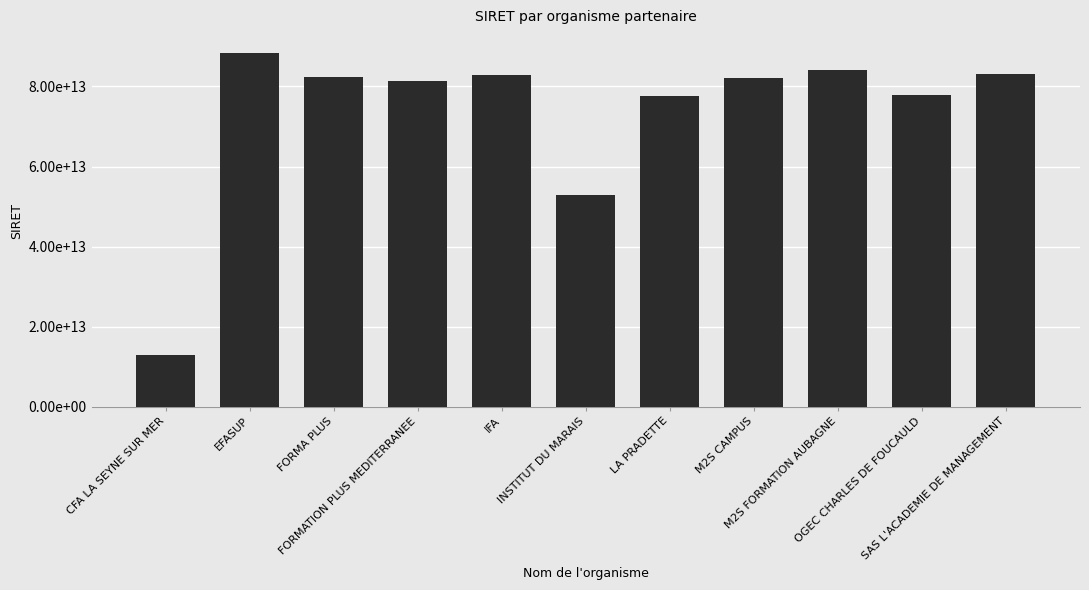

Which label corresponds to the smallest value in the chart?

CFA LA SEYNE SUR MER